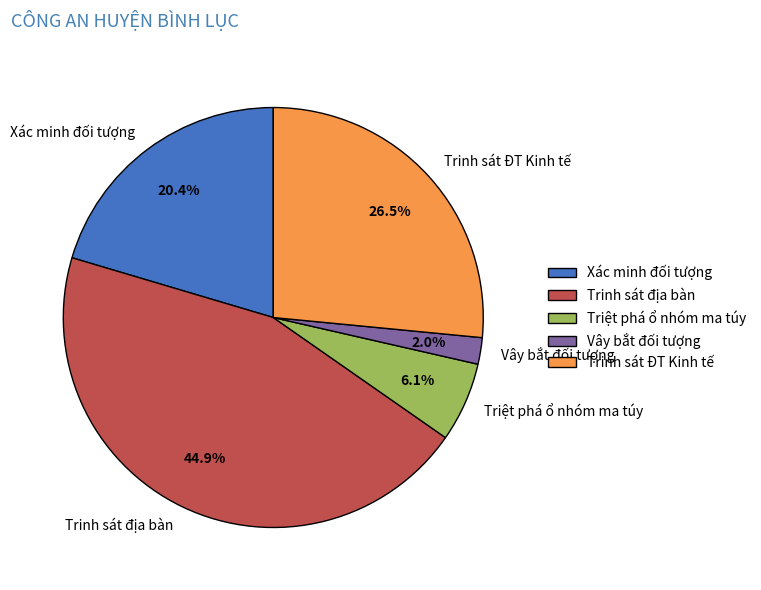

Combined, do Trinh sát địa bàn and Xác minh đối tượng account for over 50%?

Yes